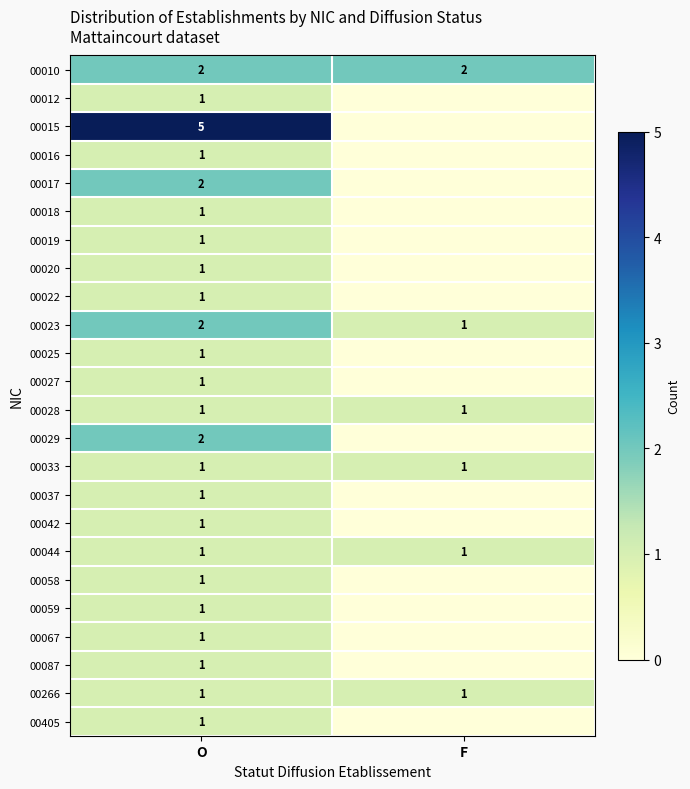

What is the difference between the highest and lowest values at O?

4